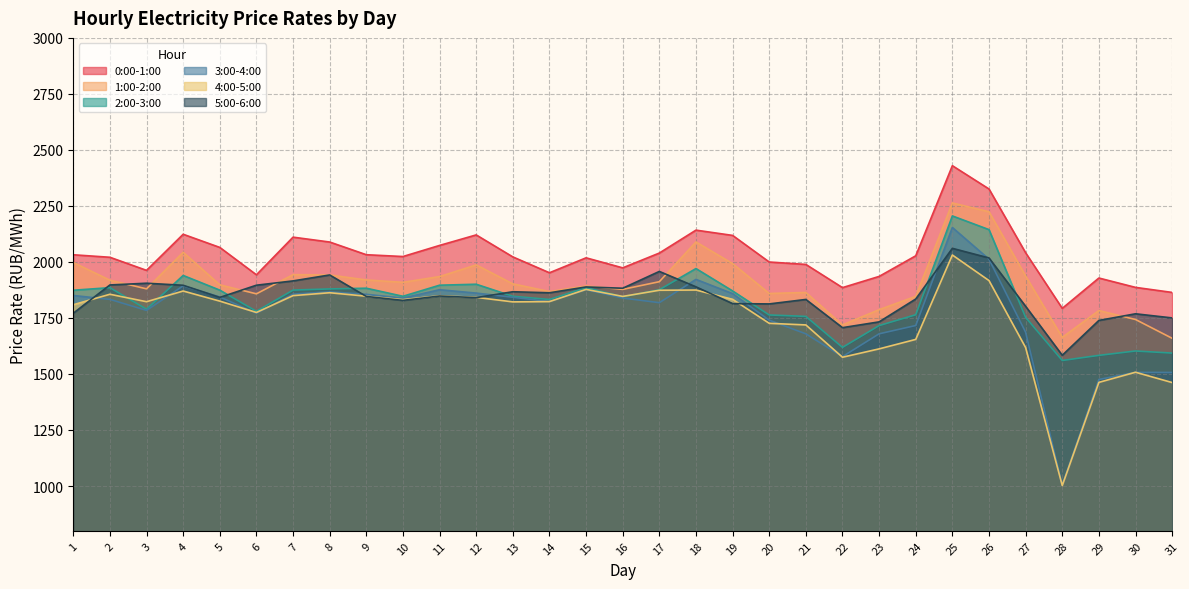

What is the spread (max minus min) of values at 6?

171.5